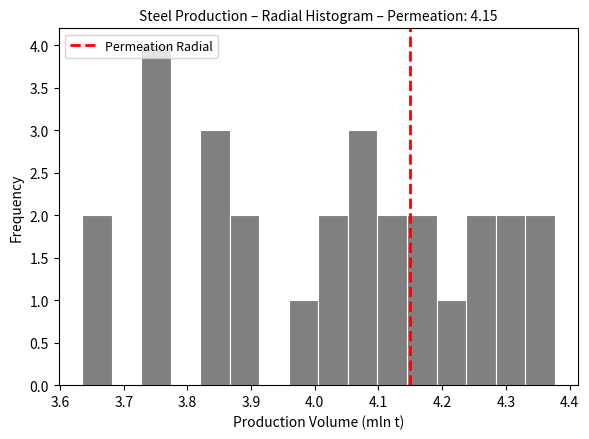

Reading left to right, list every bar in this chart as the range it spans on the x-axis followed by its height. Neither the bar edges nor the heights are printed on the chart, so give them approximately, as read against the axes.

3.63 to 3.68: 2
3.68 to 3.73: 0
3.73 to 3.77: 4
3.77 to 3.82: 0
3.82 to 3.87: 3
3.87 to 3.91: 2
3.91 to 3.96: 0
3.96 to 4.01: 1
4.01 to 4.05: 2
4.05 to 4.10: 3
4.10 to 4.14: 2
4.14 to 4.19: 2
4.19 to 4.24: 1
4.24 to 4.28: 2
4.28 to 4.33: 2
4.33 to 4.38: 2